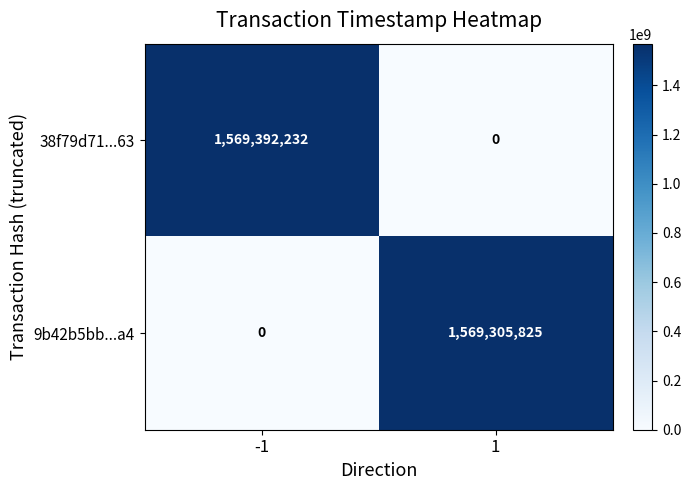

True or false: 38f79d71...63 has a value of 0 at 1.

True